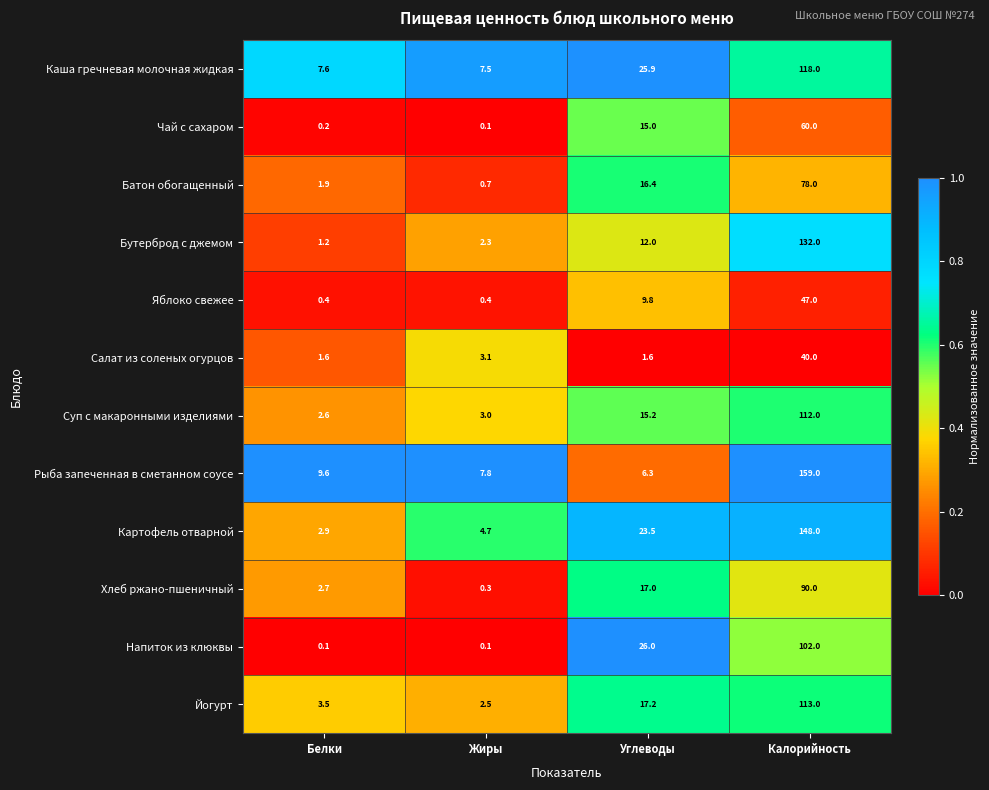

Between Жиры and Углеводы, which series saw the biggest shift?

Напиток из клюквы